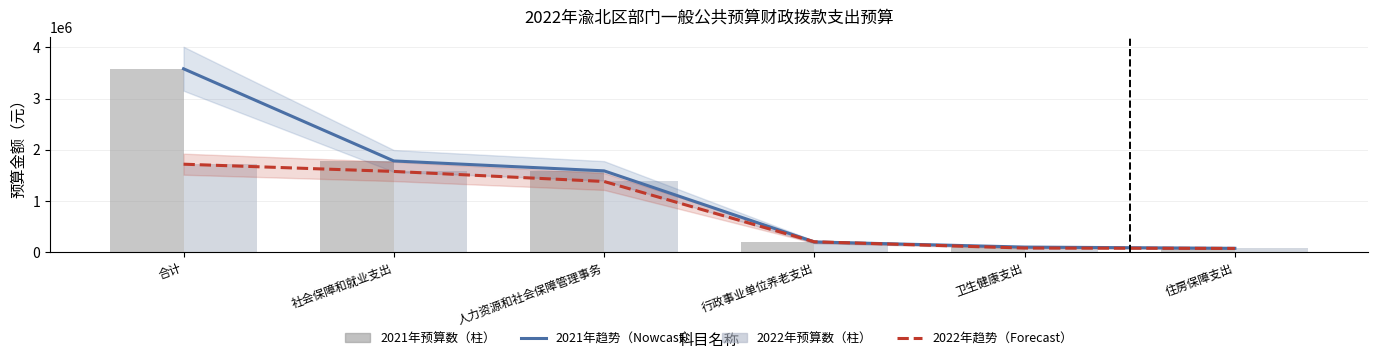

The 2022年预算（趋势） series shows 850278.7 at 人力资源和社会保障管理事务. True or false?

False